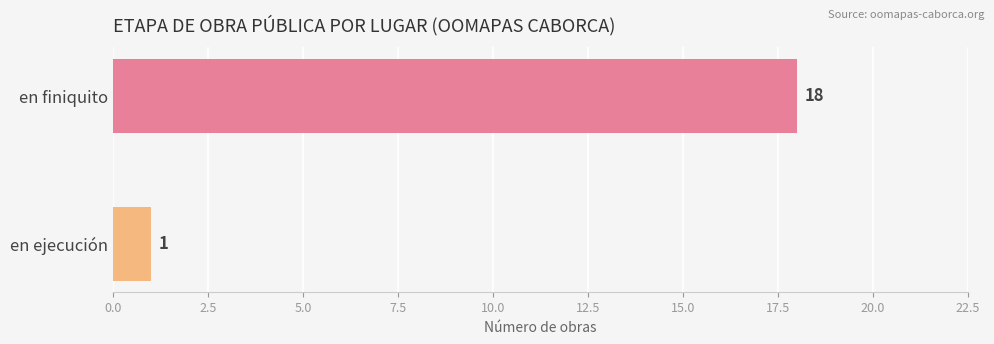

What is the smallest value displayed?

1